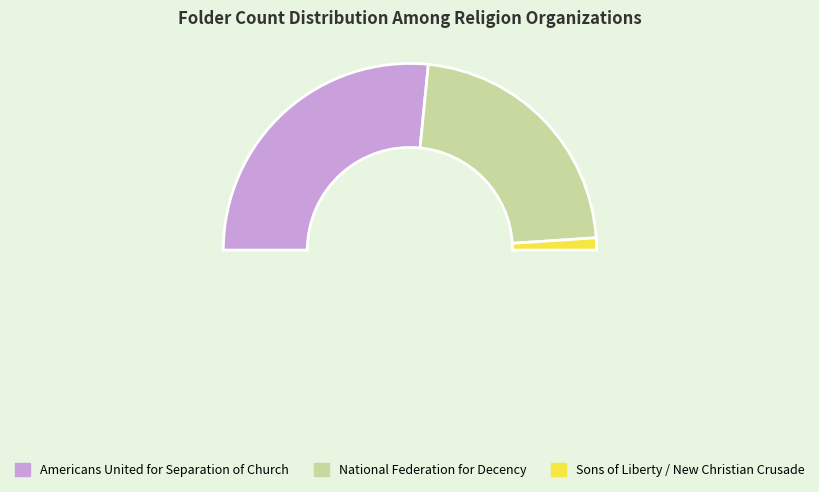

To the nearest percent, what is the average slice percentage?

33%